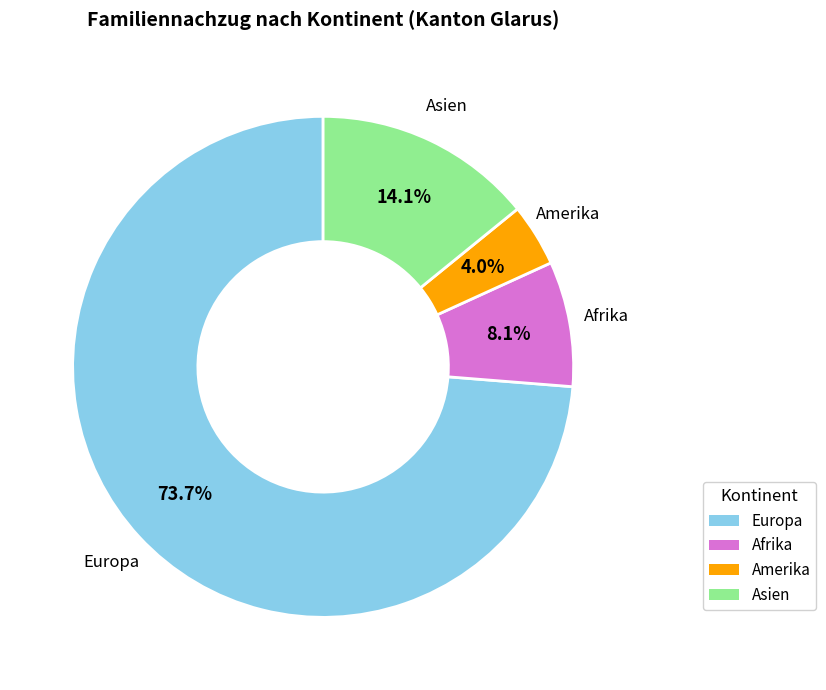

Does any single category account for the majority?

Yes